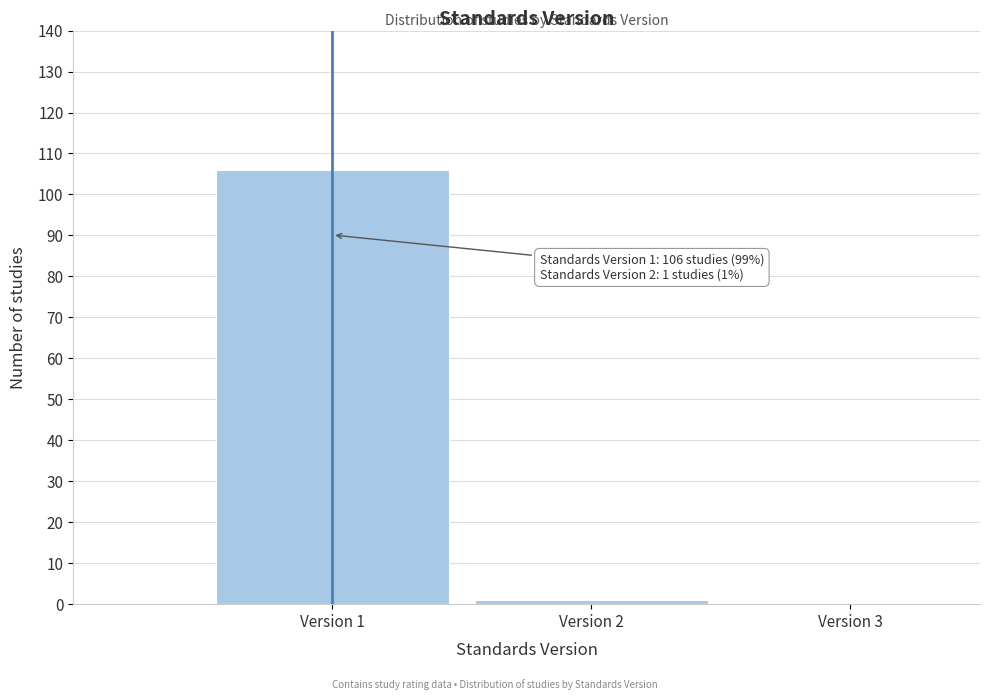

Over which range of the x-axis is the bar tallest?

0.5 to 1.5